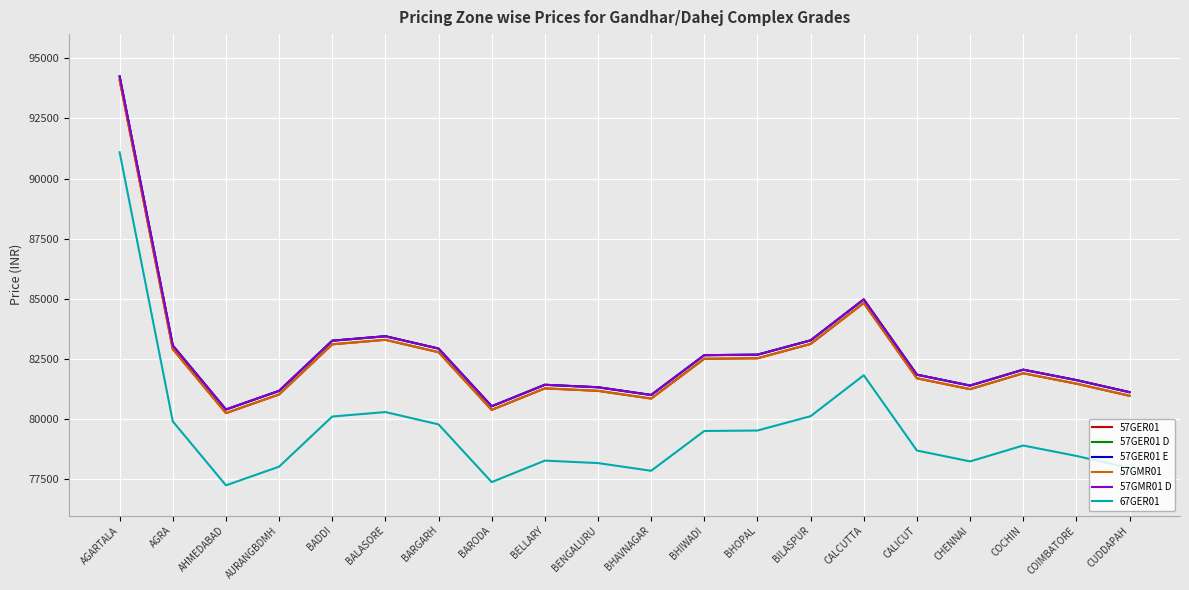

True or false: 57GMR01 D has more than 2 interior local peaks.

True